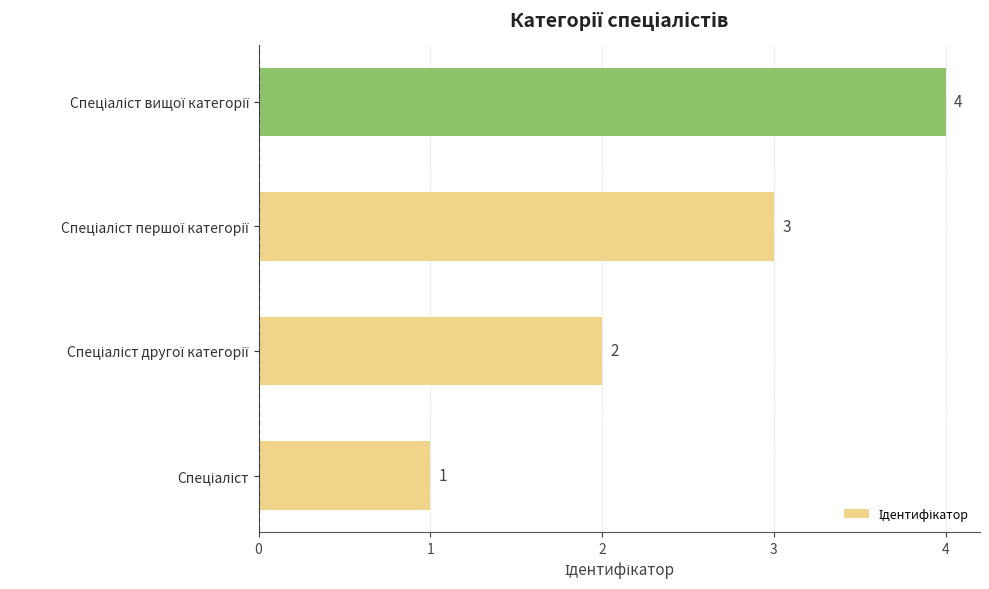

What is the sum of all values?

10